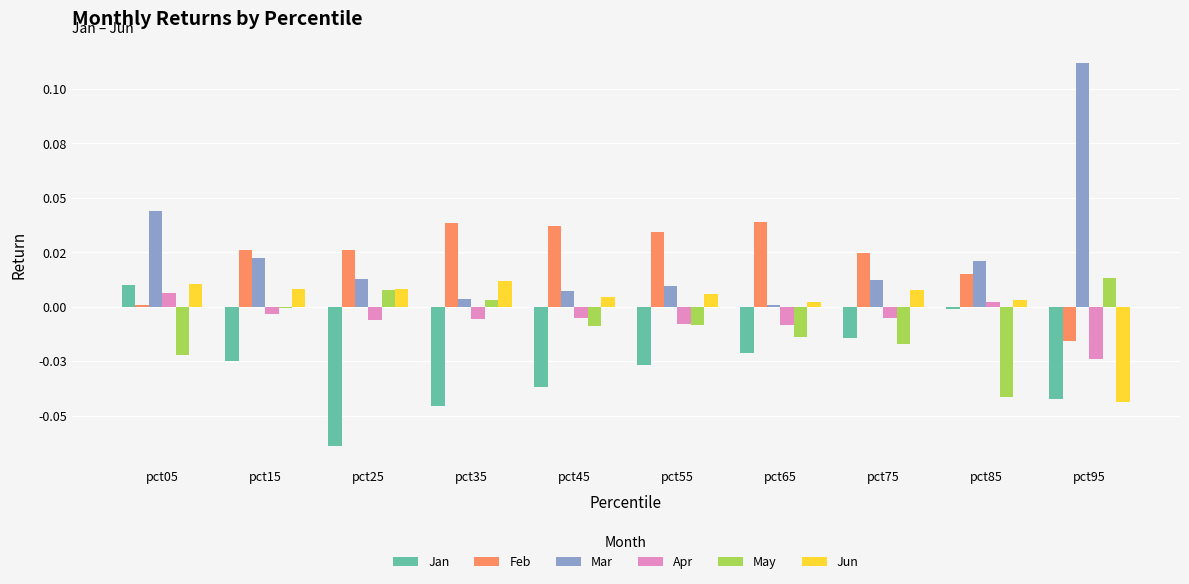

At how many categories does at least one series exceed 0?

10